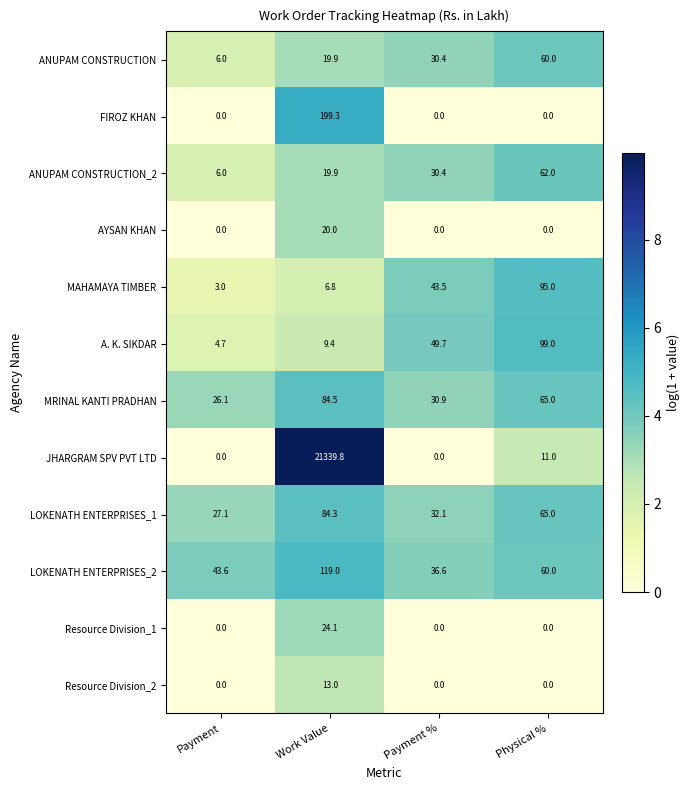

What is the difference between the FIROZ KHAN values at Work Value and Payment?

199.3